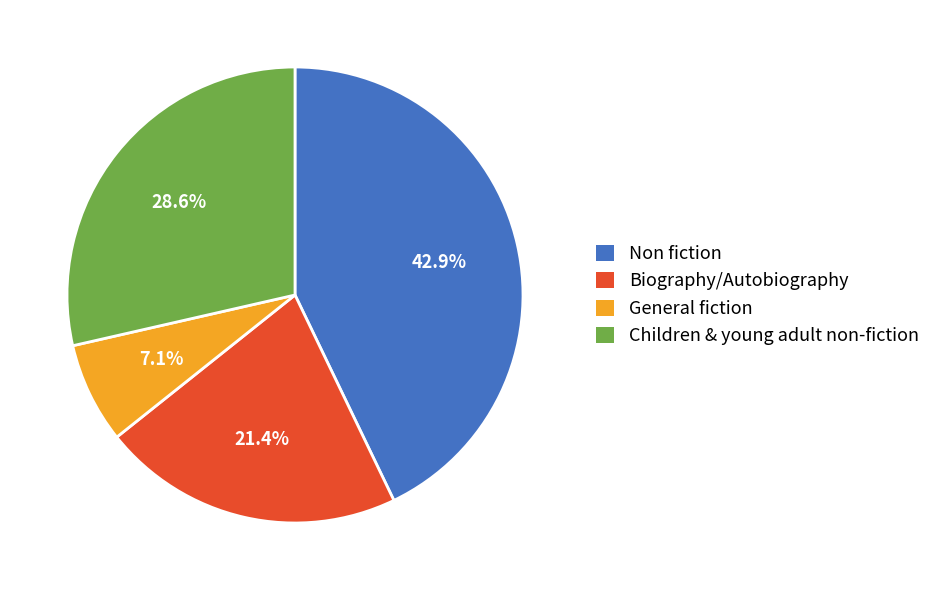

True or false: Biography/Autobiography accounts for 28% of the total.

False